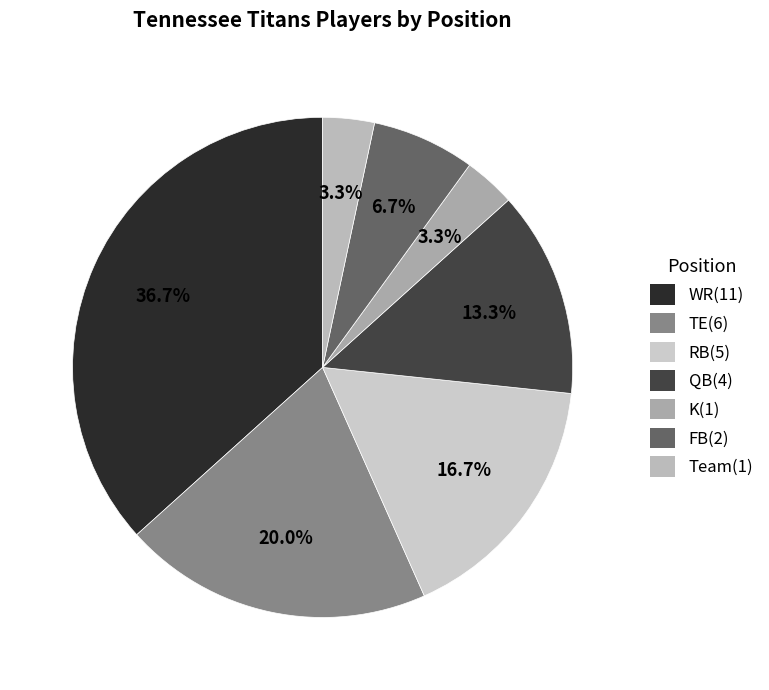

What percentage is the TE slice, to the nearest percent?

20%